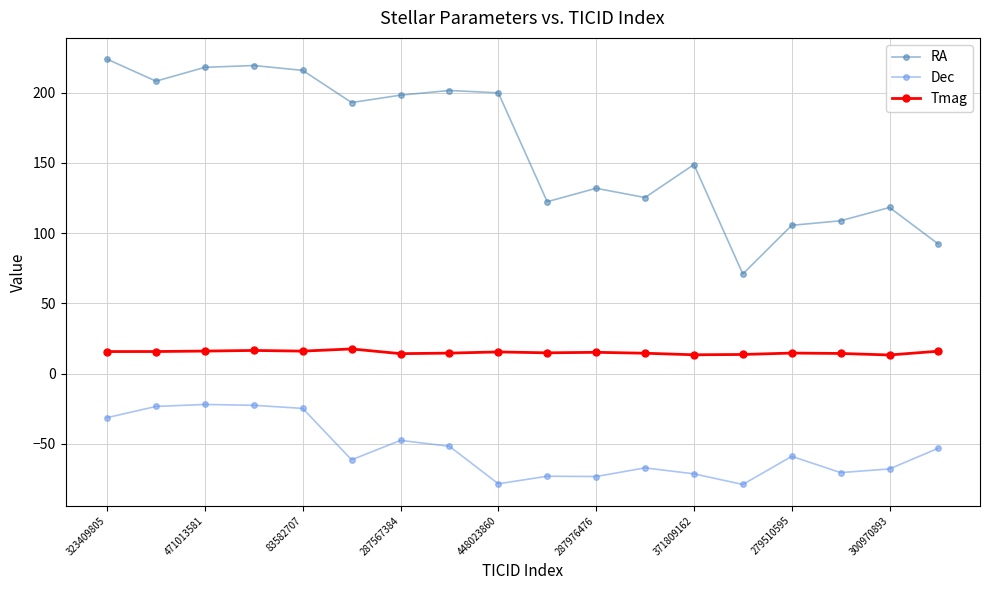

What is the maximum value for Tmag?

17.6